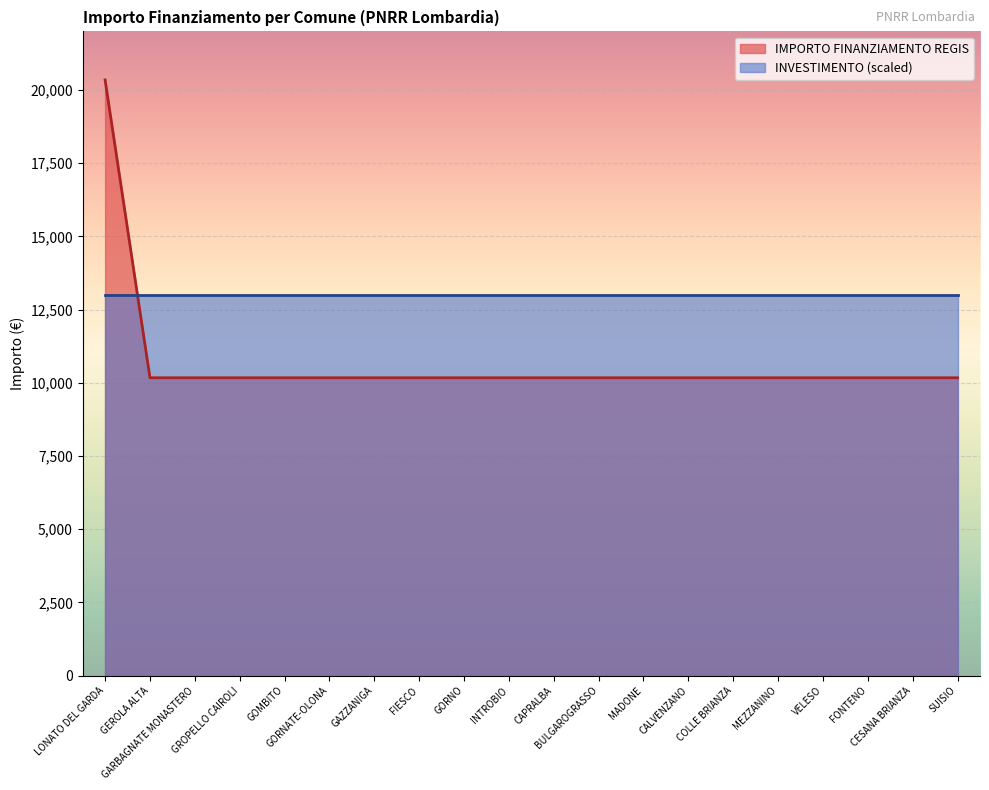

How many lines are shown in the chart?

2